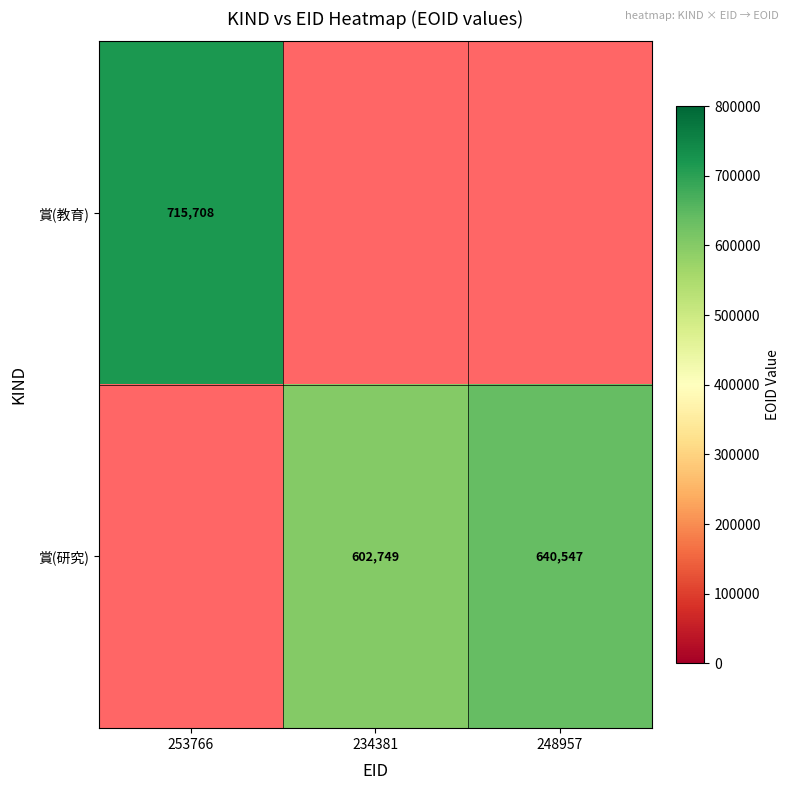

Which category has the lowest value across all series?

234381